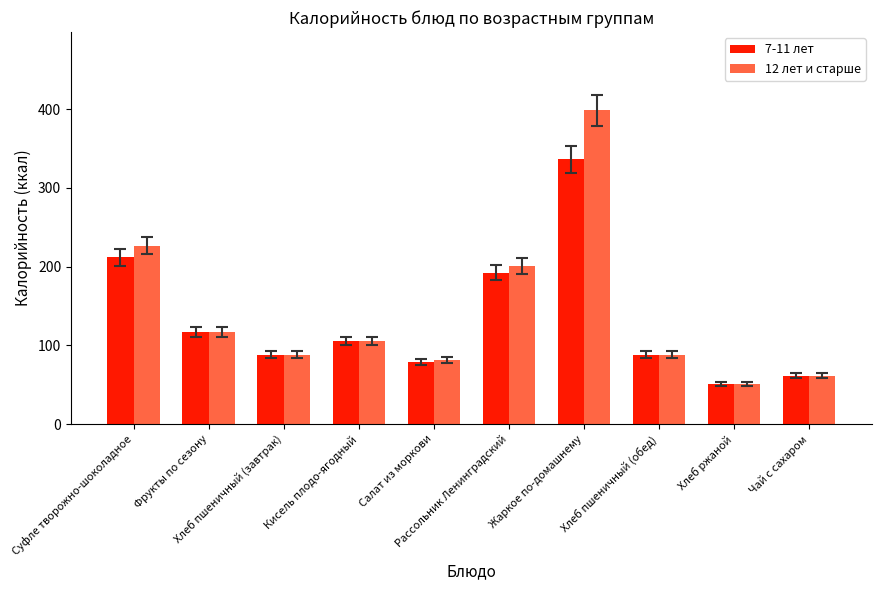

What is the minimum value shown in the chart?

51.2